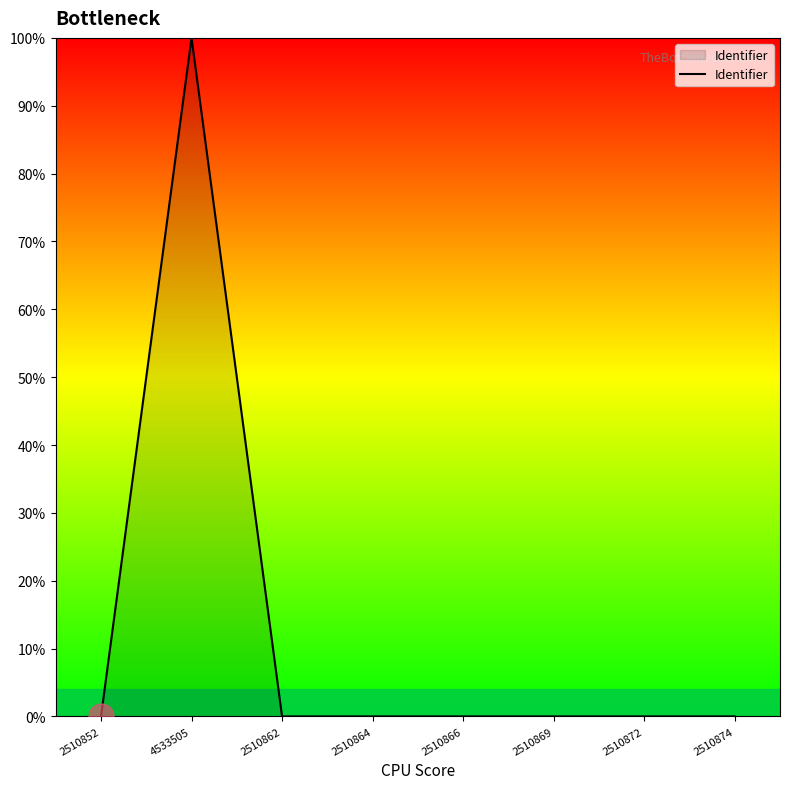

The chart shows a value of 0.0 at 2510852. True or false?

True